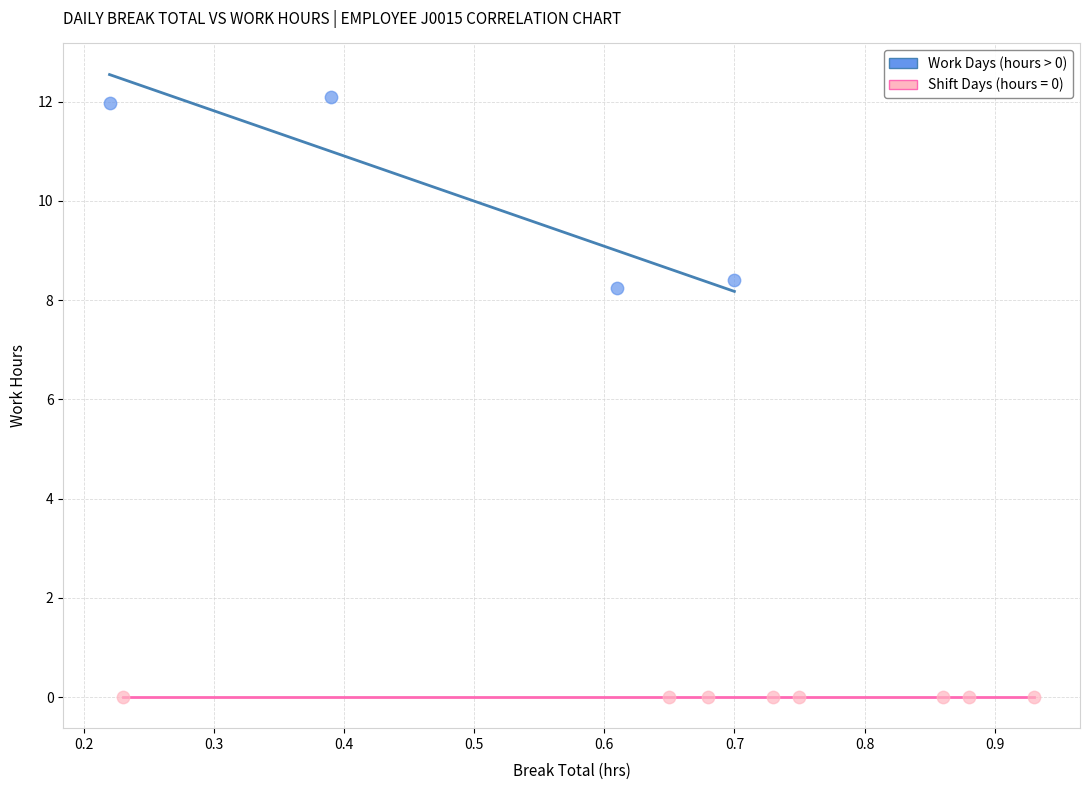

Which series reaches the minimum Y coordinate?

Shift Days (hours = 0)